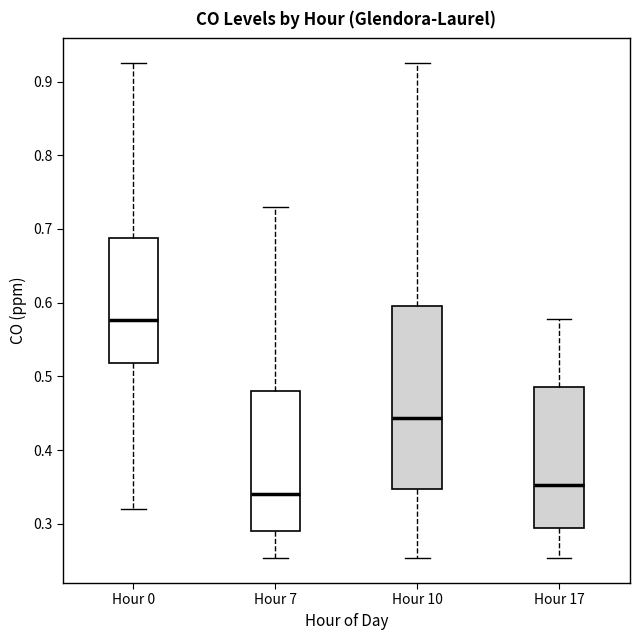

Reading left to right, read every box against the y-axis: the position of its median line, the range the box covers, and the ends of its whiskers. The values are not printed on the chart, so give them approximately, as read against the axis.

Hour 0: median 0.58, box 0.52 to 0.69, whiskers 0.32 to 0.93
Hour 7: median 0.34, box 0.29 to 0.48, whiskers 0.25 to 0.73
Hour 10: median 0.44, box 0.35 to 0.60, whiskers 0.25 to 0.93
Hour 17: median 0.35, box 0.29 to 0.49, whiskers 0.25 to 0.58